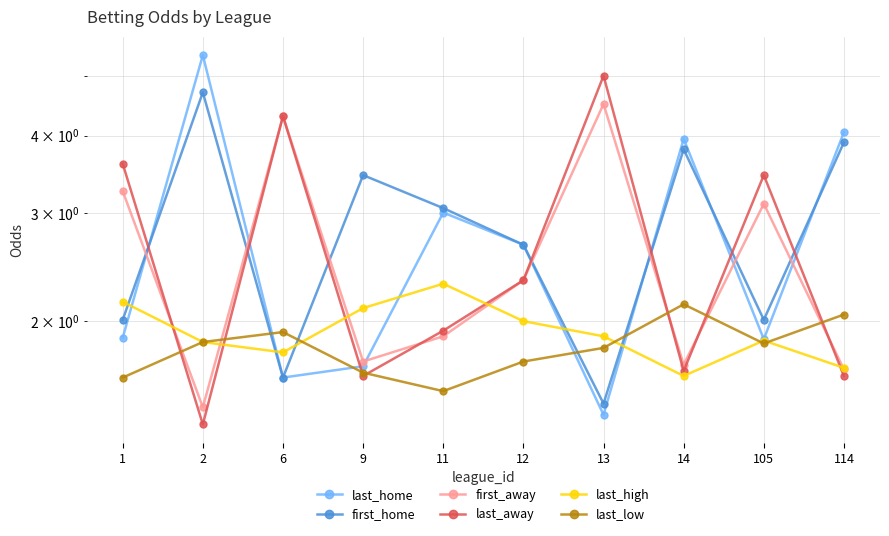

At which category is the sum across all series the highest?

2